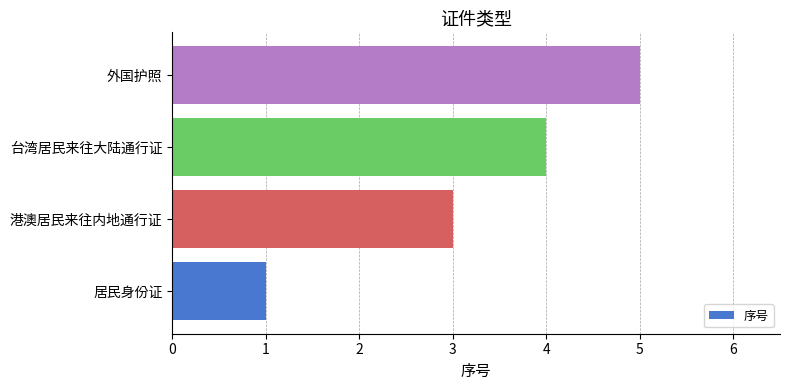

What is the sum of the values at 居民身份证 and 港澳居民来往内地通行证?

4